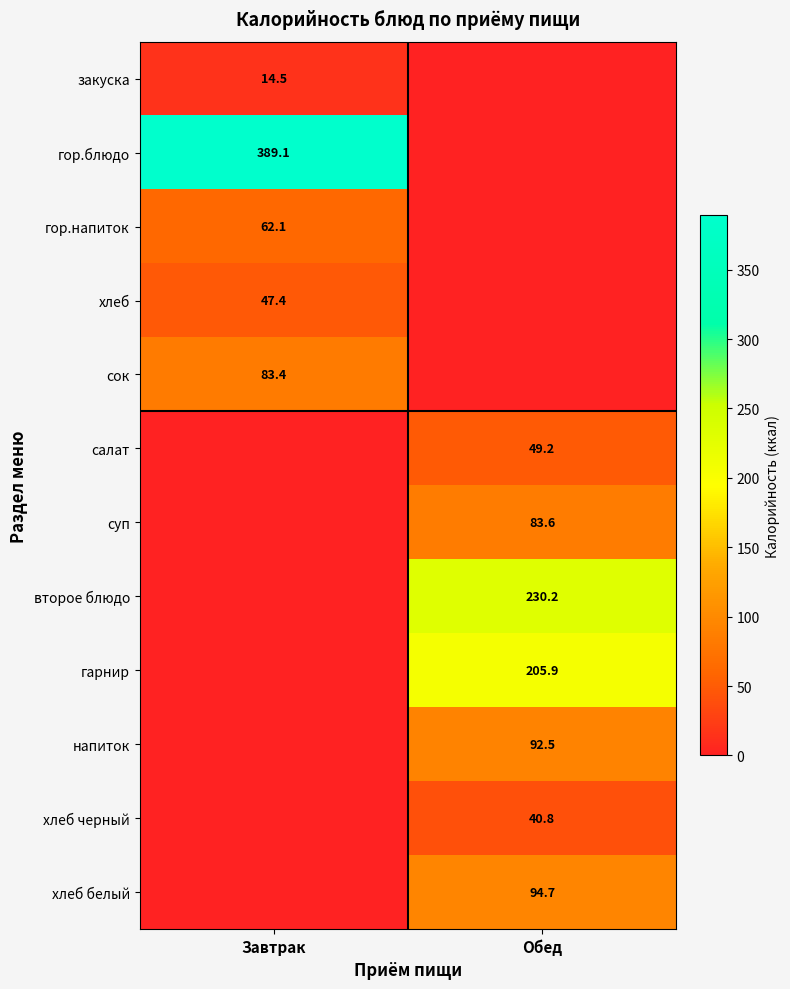

Is the value of закуска at Завтрак greater than the value of суп at Обед?

No